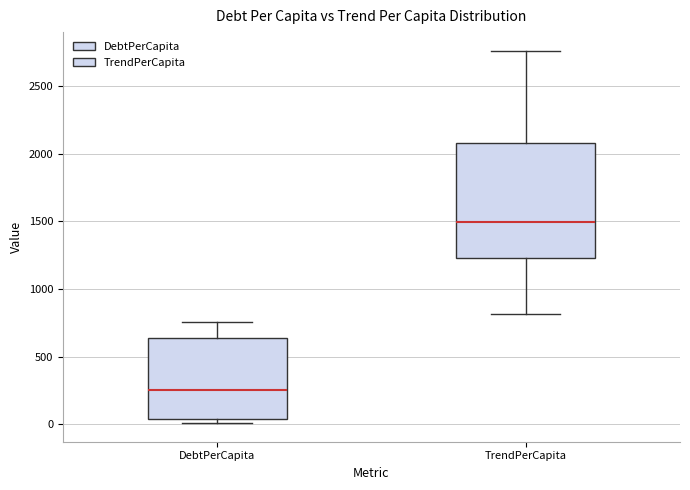

Comparing the boxes themselves (not the whiskers), which one is the tallest?

TrendPerCapita